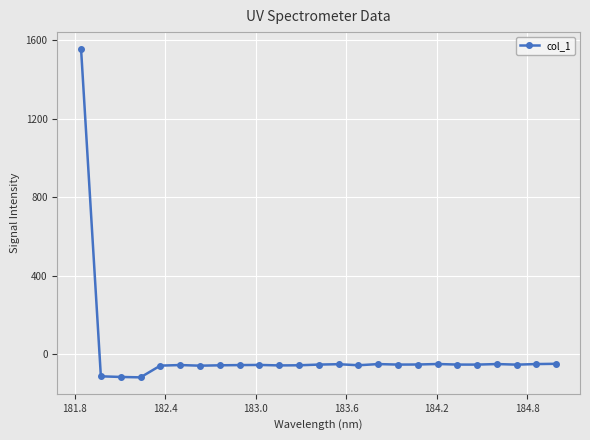

What is the value of the 15th point from the left?

-55.2